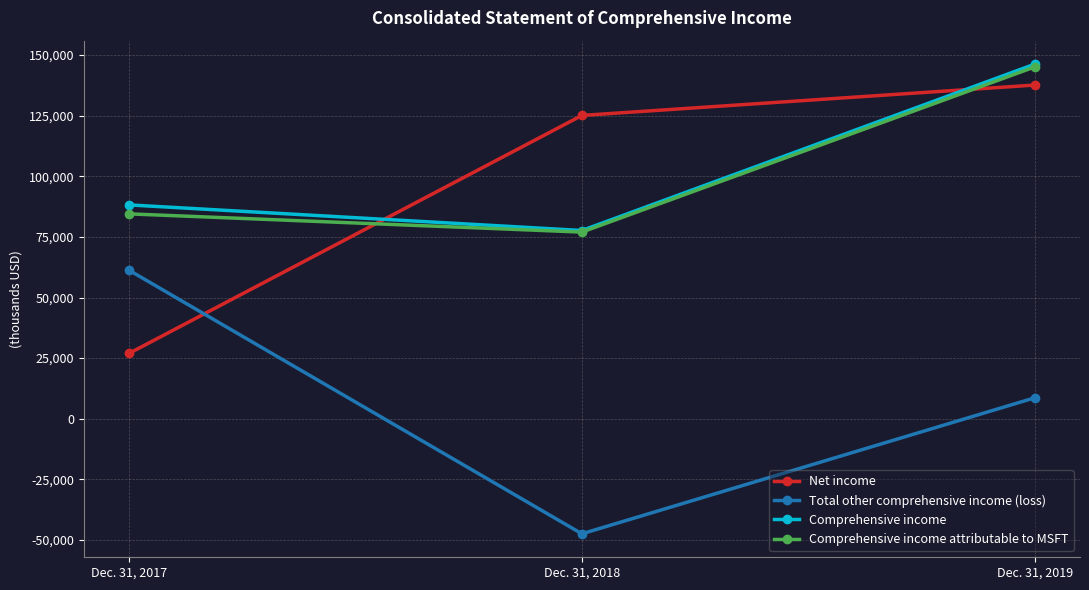

What is the sum of all Net income values?

289720